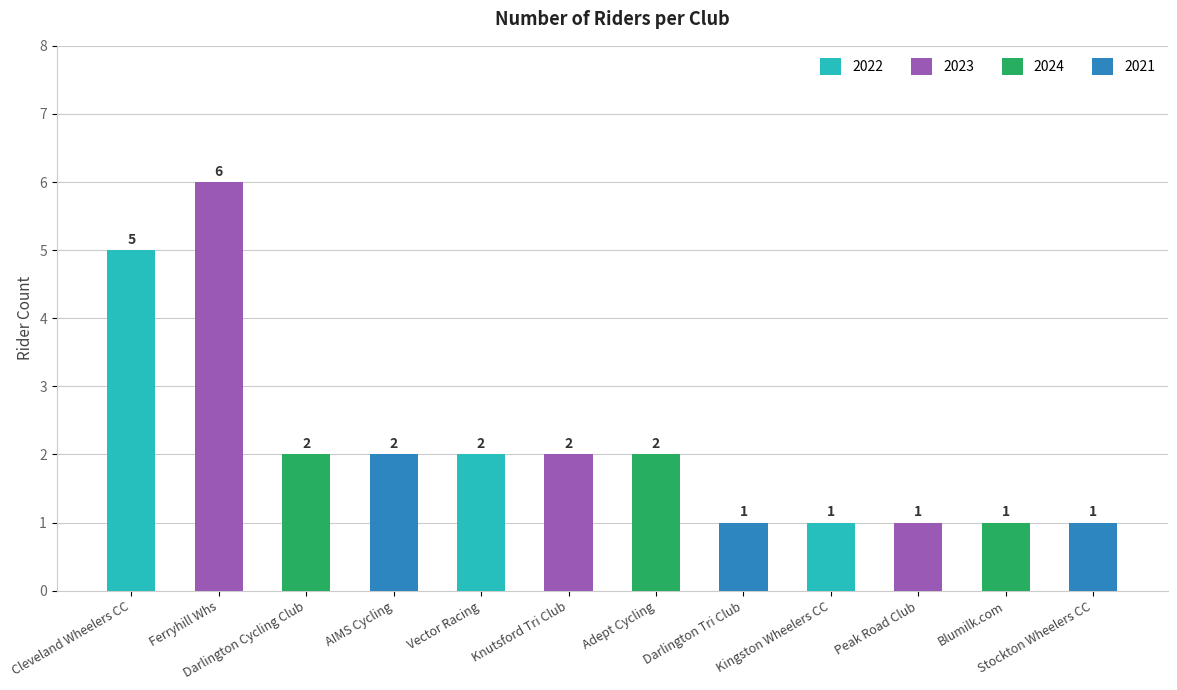

Are the bars grouped side by side (vs. stacked)?

No